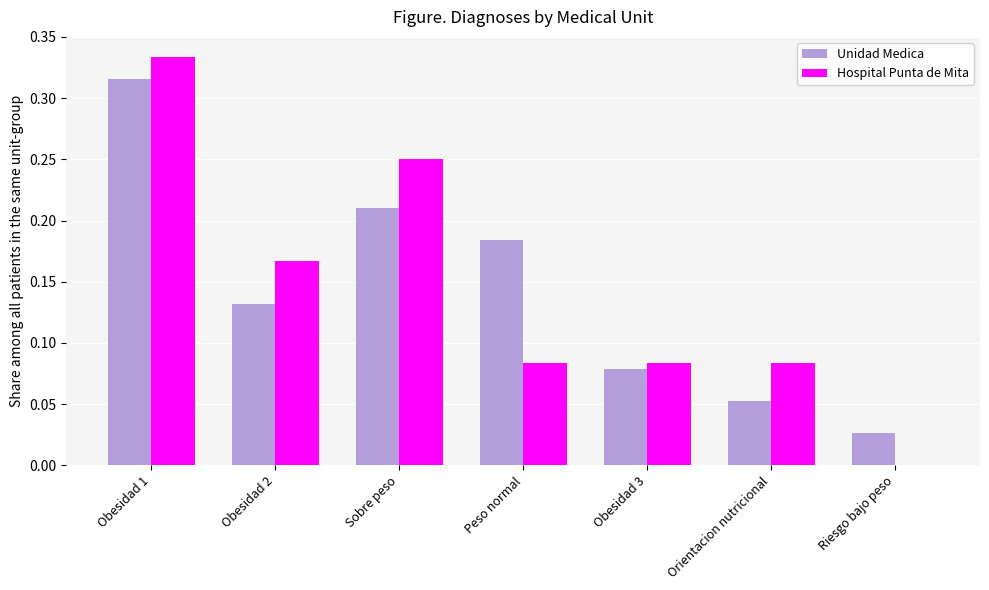

Does the chart contain stacked bars?

No